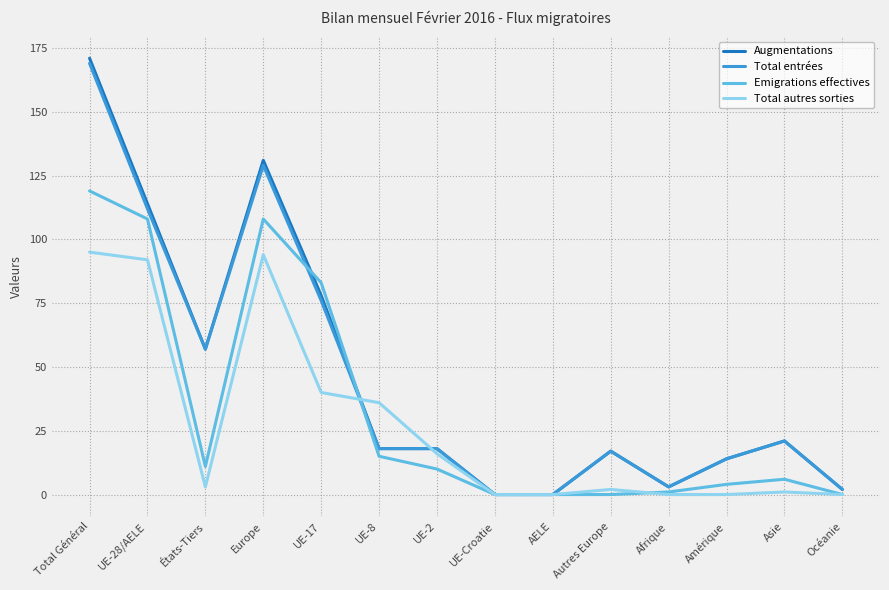

Where is the first local maximum for Augmentations?

Europe